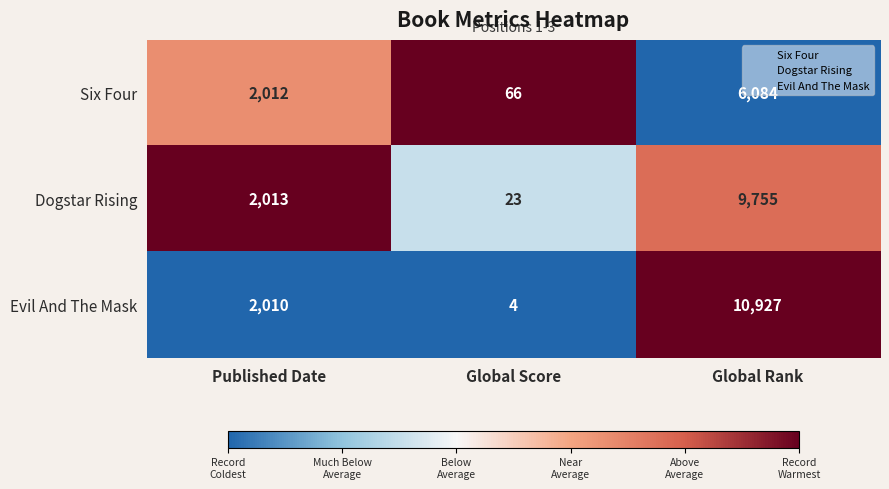

Which label corresponds to the largest value in the chart?

Global Rank